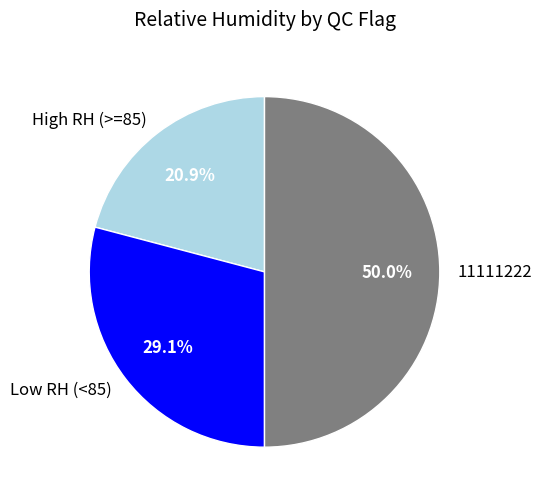

Combined, do 11111222 and High RH (>=85) account for over 50%?

Yes